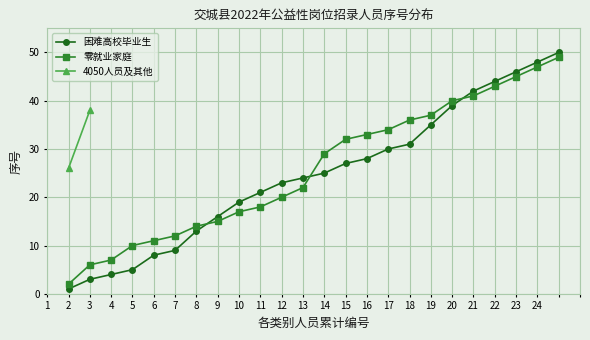

True or false: 困难高校毕业生 has more than 2 points higher than both neighbors.

False